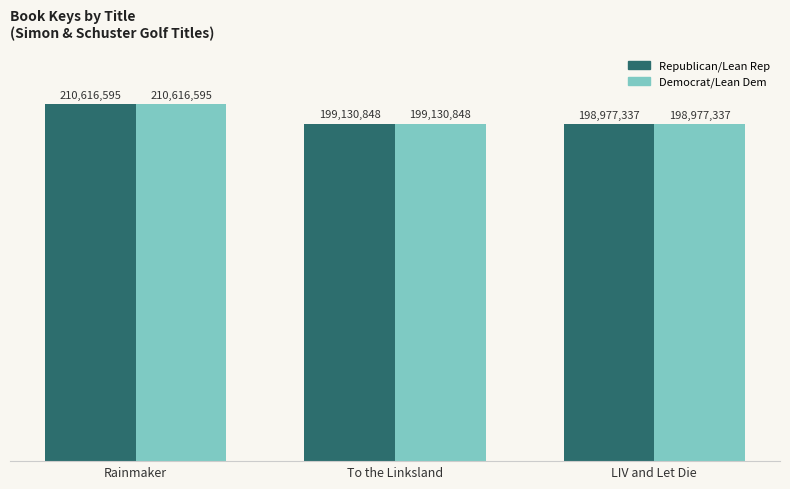

Does the chart contain any negative values?

No